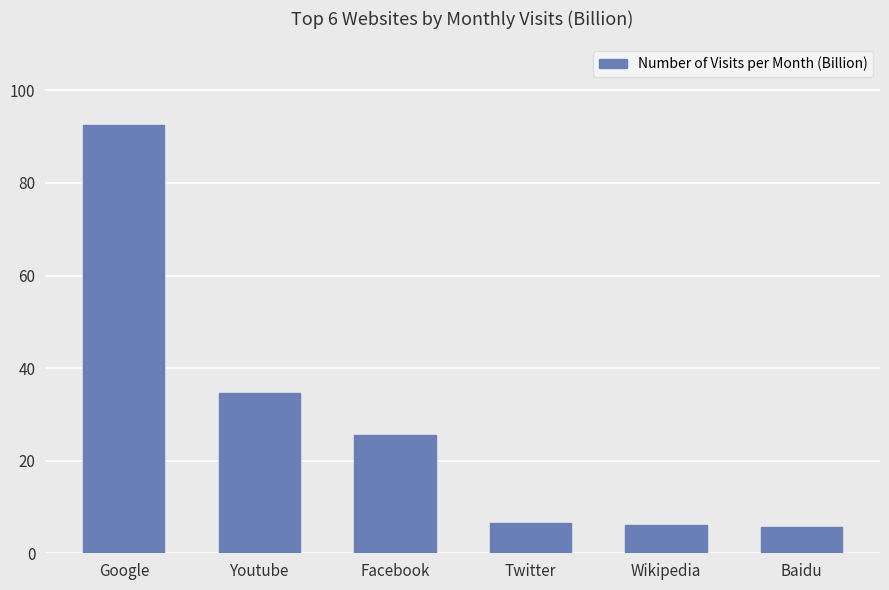

Reading left to right, what are all the values shown in this chart?

92.5	34.6	25.5	6.6	6.1	5.6